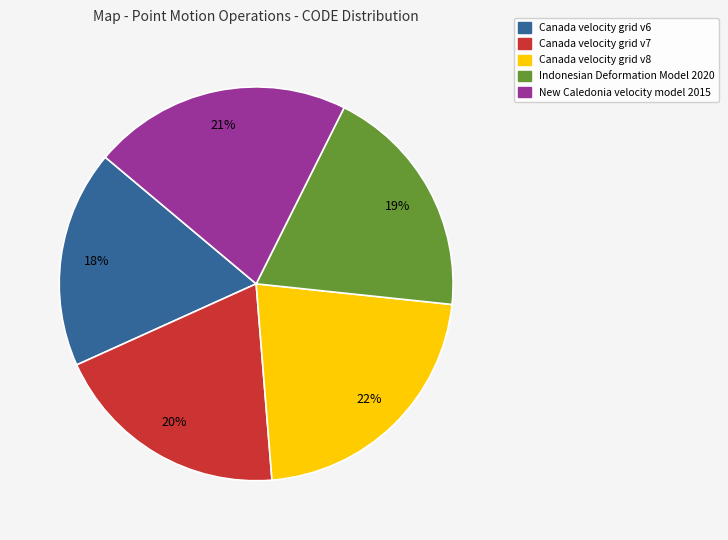

The Canada velocity grid v7 slice represents 20% of the pie. True or false?

True